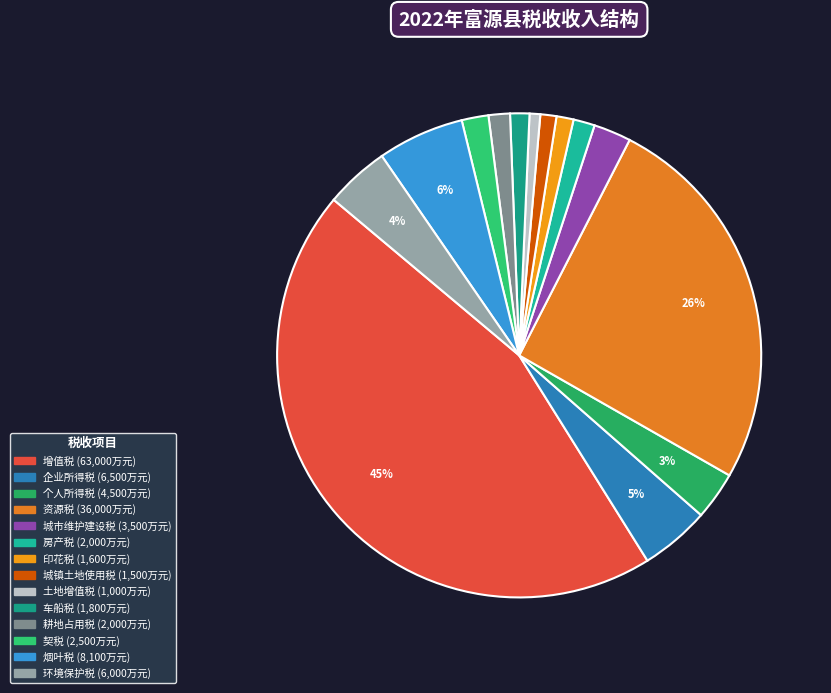

To the nearest percent, what is the average slice percentage?

7%